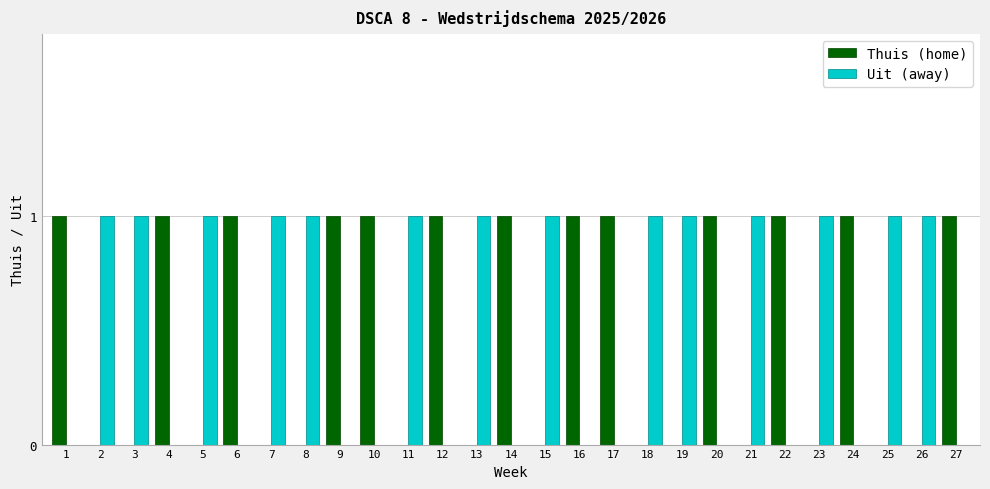

Reading left to right, list all the values displayed in this chart.

Thuis (home): 1=1	2=0	3=0	4=1	5=0	6=1	7=0	8=0	9=1	10=1	11=0	12=1	13=0	14=1	15=0	16=1	17=1	18=0	19=0	20=1	21=0	22=1	23=0	24=1	25=0	26=0	27=1
Uit (away): 1=0	2=1	3=1	4=0	5=1	6=0	7=1	8=1	9=0	10=0	11=1	12=0	13=1	14=0	15=1	16=0	17=0	18=1	19=1	20=0	21=1	22=0	23=1	24=0	25=1	26=1	27=0